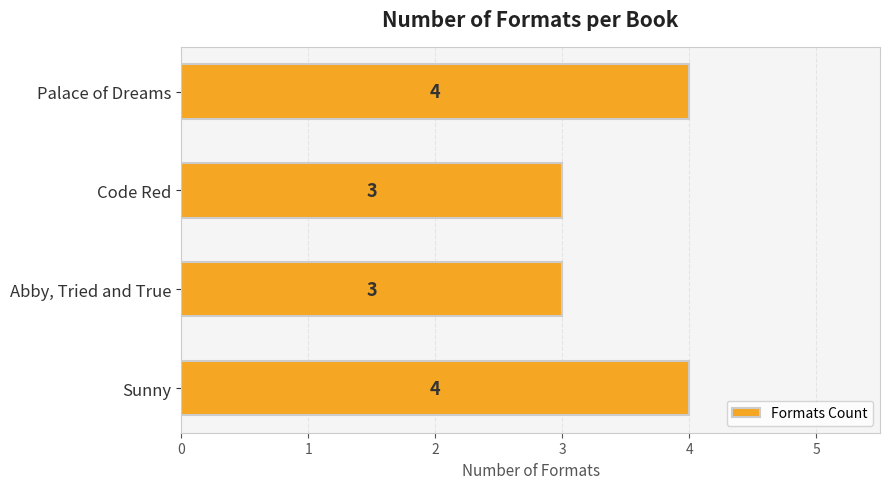

Is it true that the value at Abby, Tried and True is 5?

False